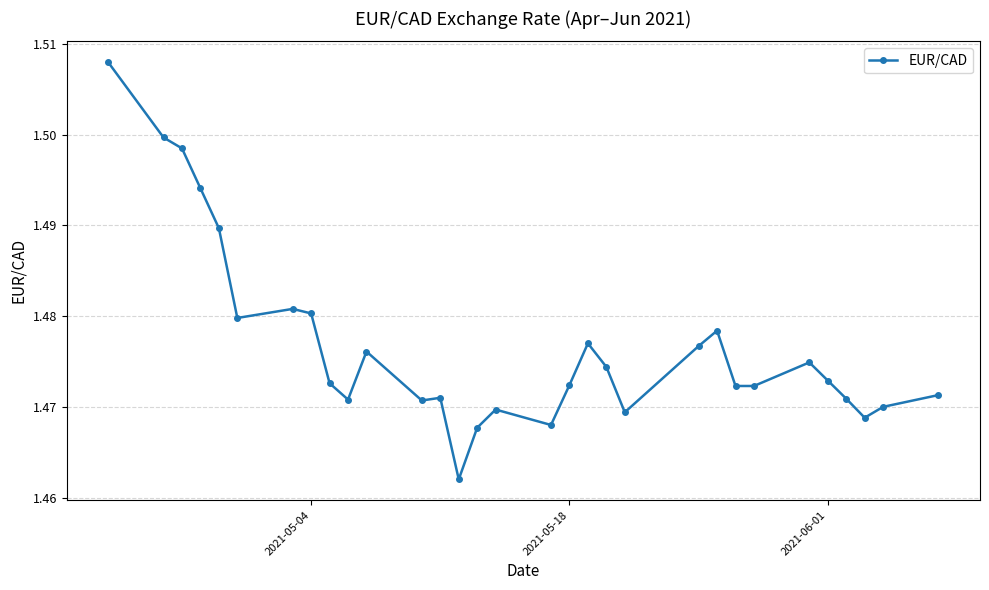

True or false: the data has more than 0 interior local peaks.

True